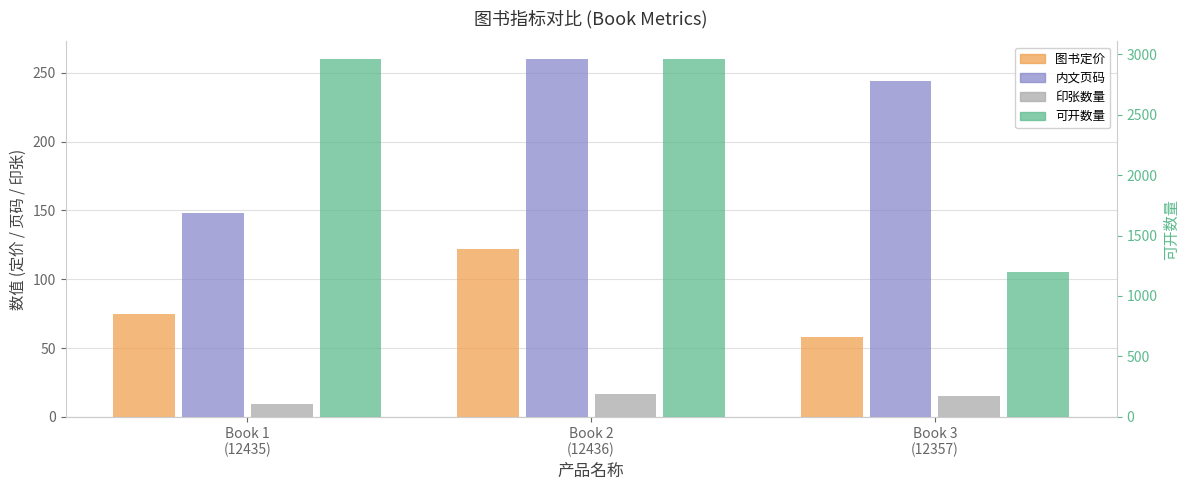

What is the value of the 内文页码 bar at the 2nd from the left?

260.0